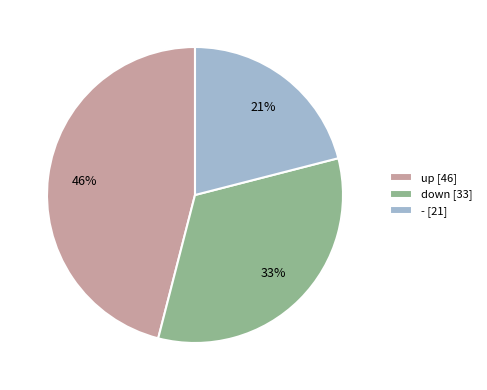

To the nearest percent, what is the combined percentage of down and -?

54%